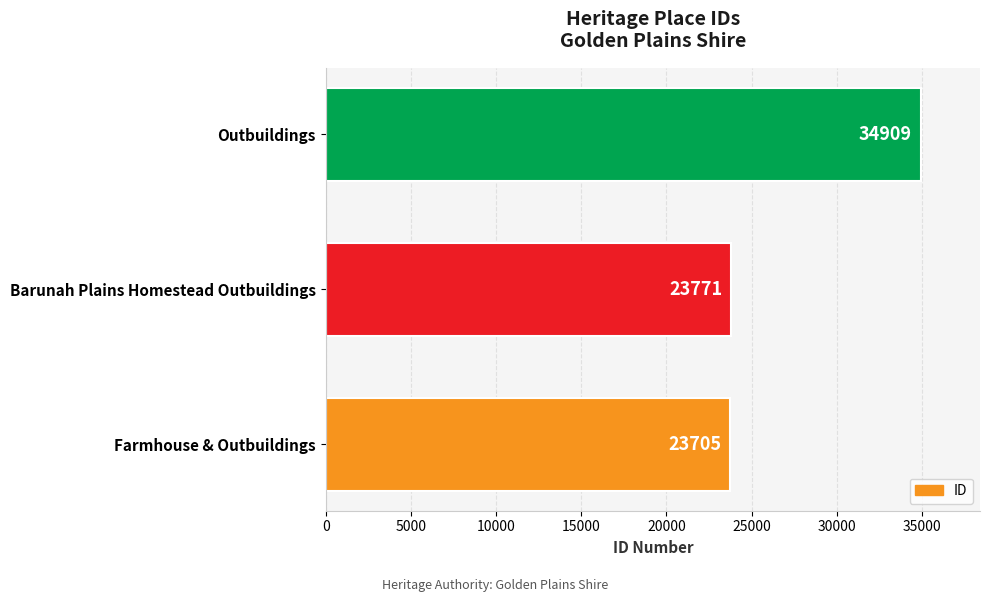

Approximately how many times larger is the value at Farmhouse & Outbuildings compared to Outbuildings?

0.7